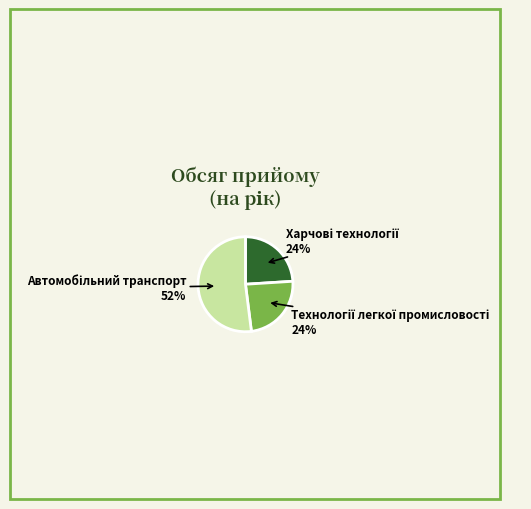

To the nearest percent, what is the difference between the largest and smallest slice percentages?

28%